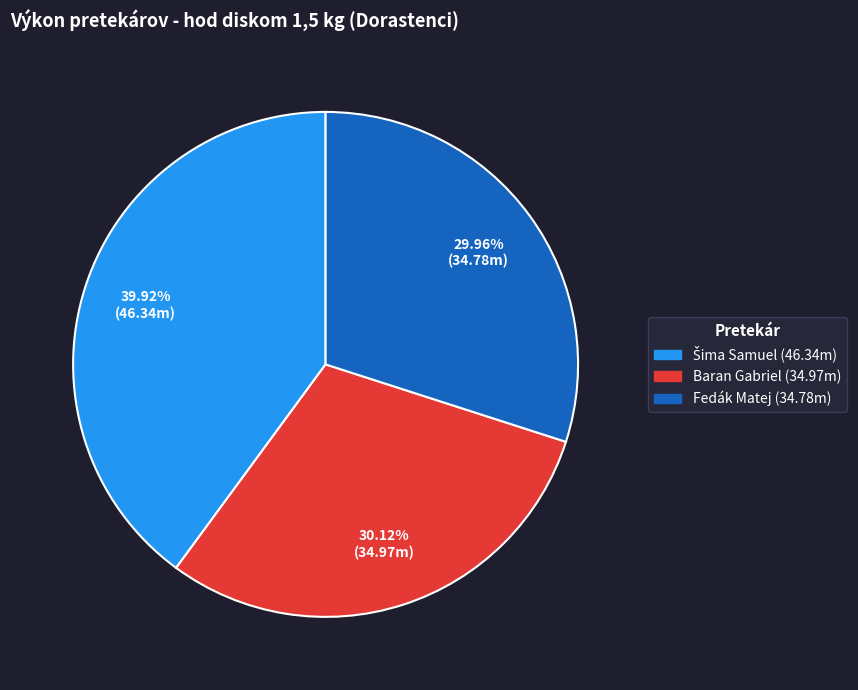

Combined, do Baran Gabriel and Fedák Matej account for over 50%?

Yes